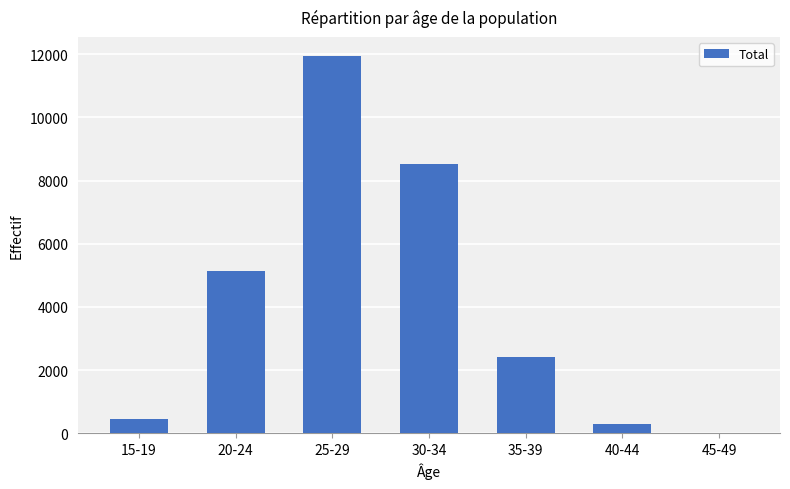

What is the change in value from 15-19 to 30-34?

+8092